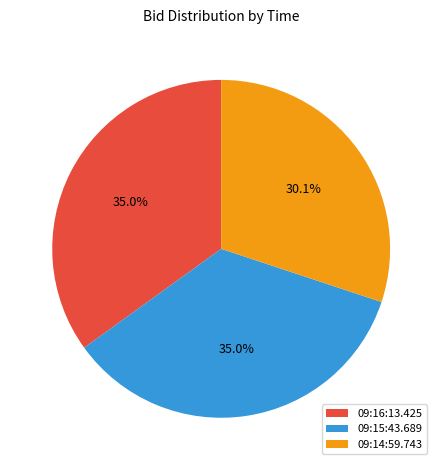

What percentage is the 09:15:43.689 slice, to the nearest percent?

35%